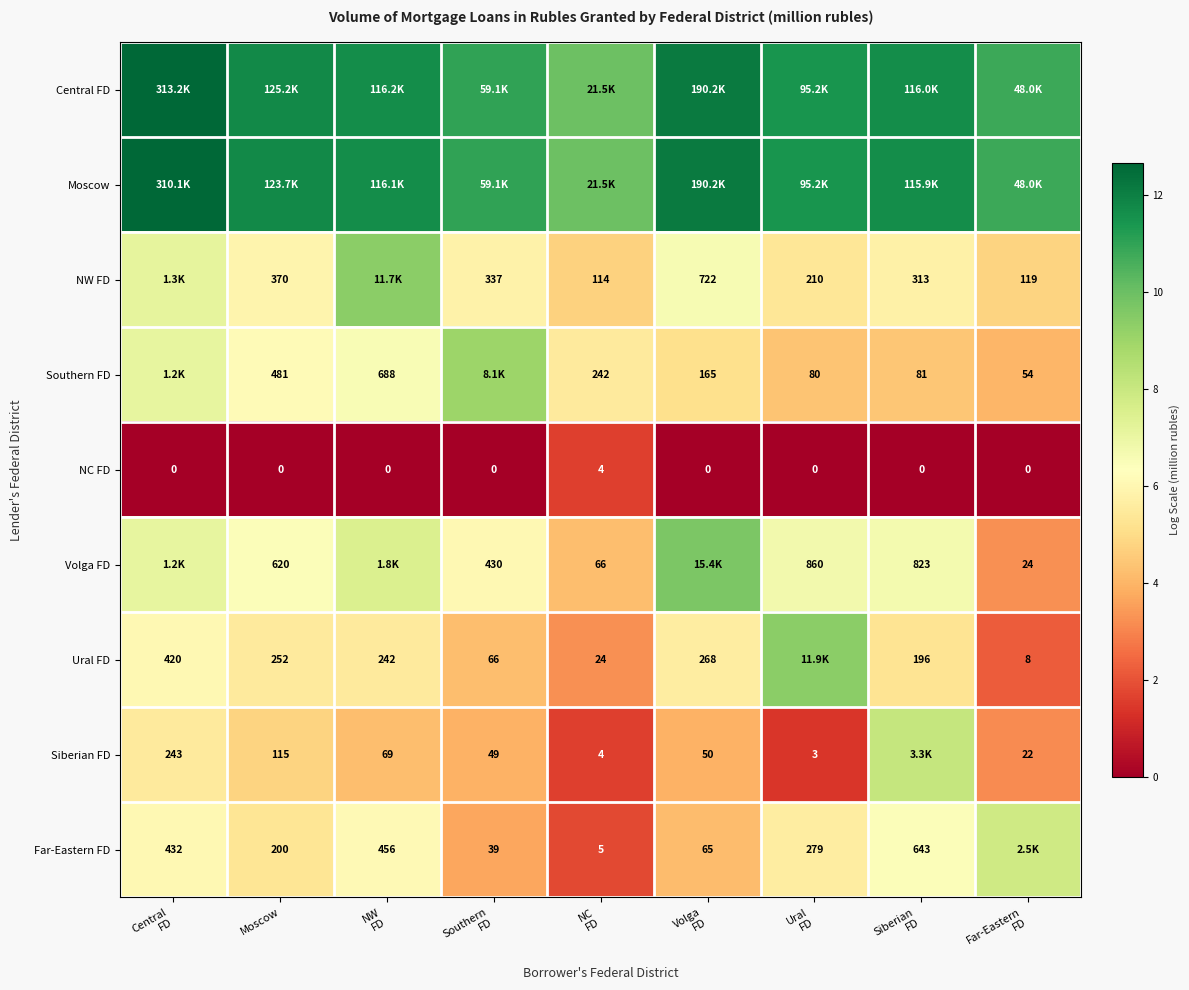

Rank the categories by Central FD value from highest to lowest.

Central FD, Volga FD, Moscow, NW FD, Siberian FD, Ural FD, Southern FD, Far-Eastern FD, NC FD